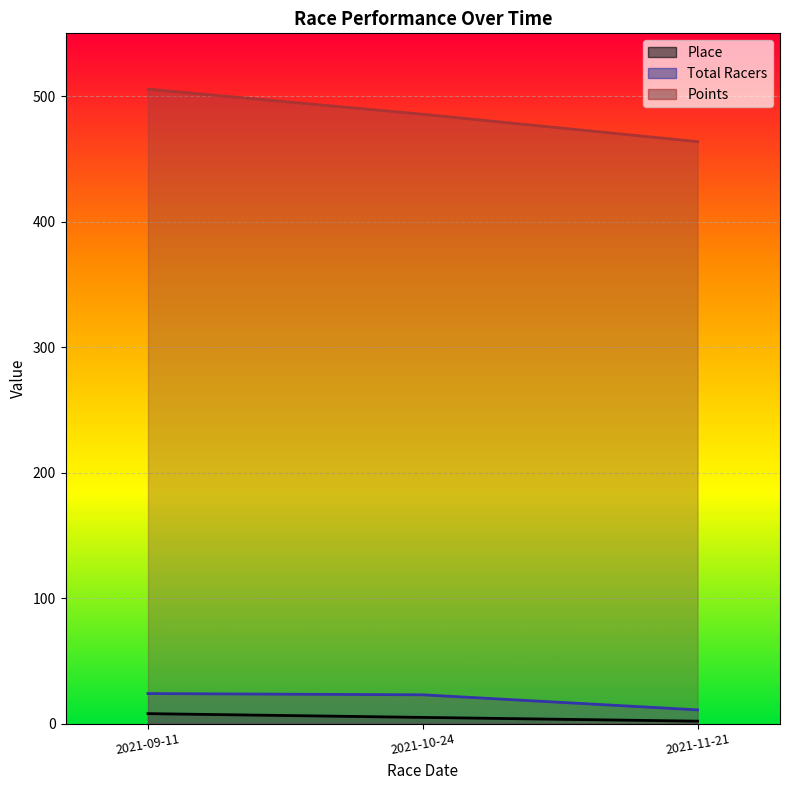

What is the sum of all Place values?

15.0